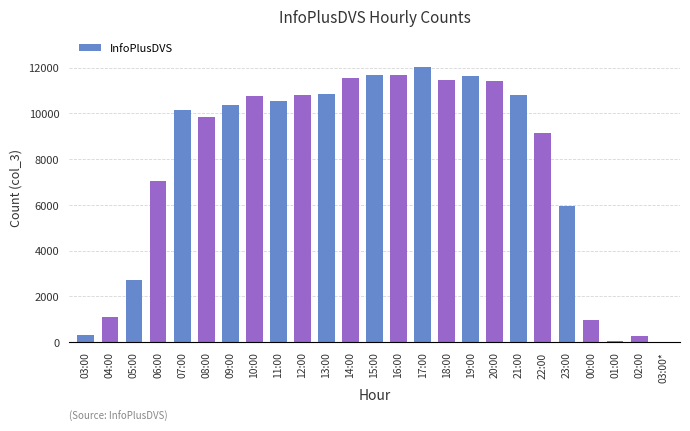

What is the greatest value displayed?

12049